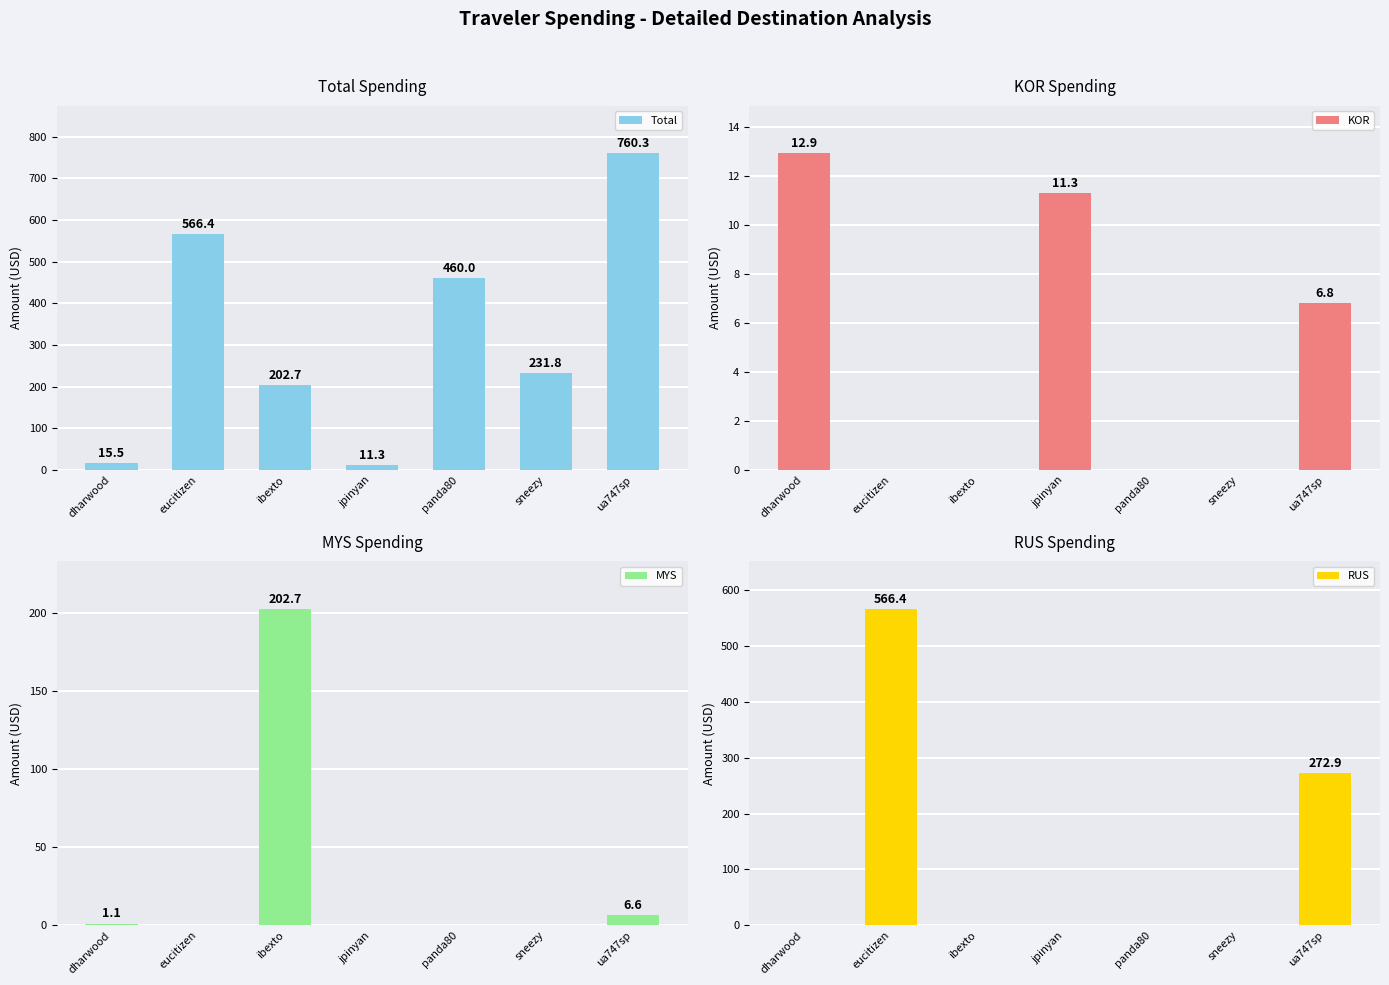

Count the number of data series in this chart.

4